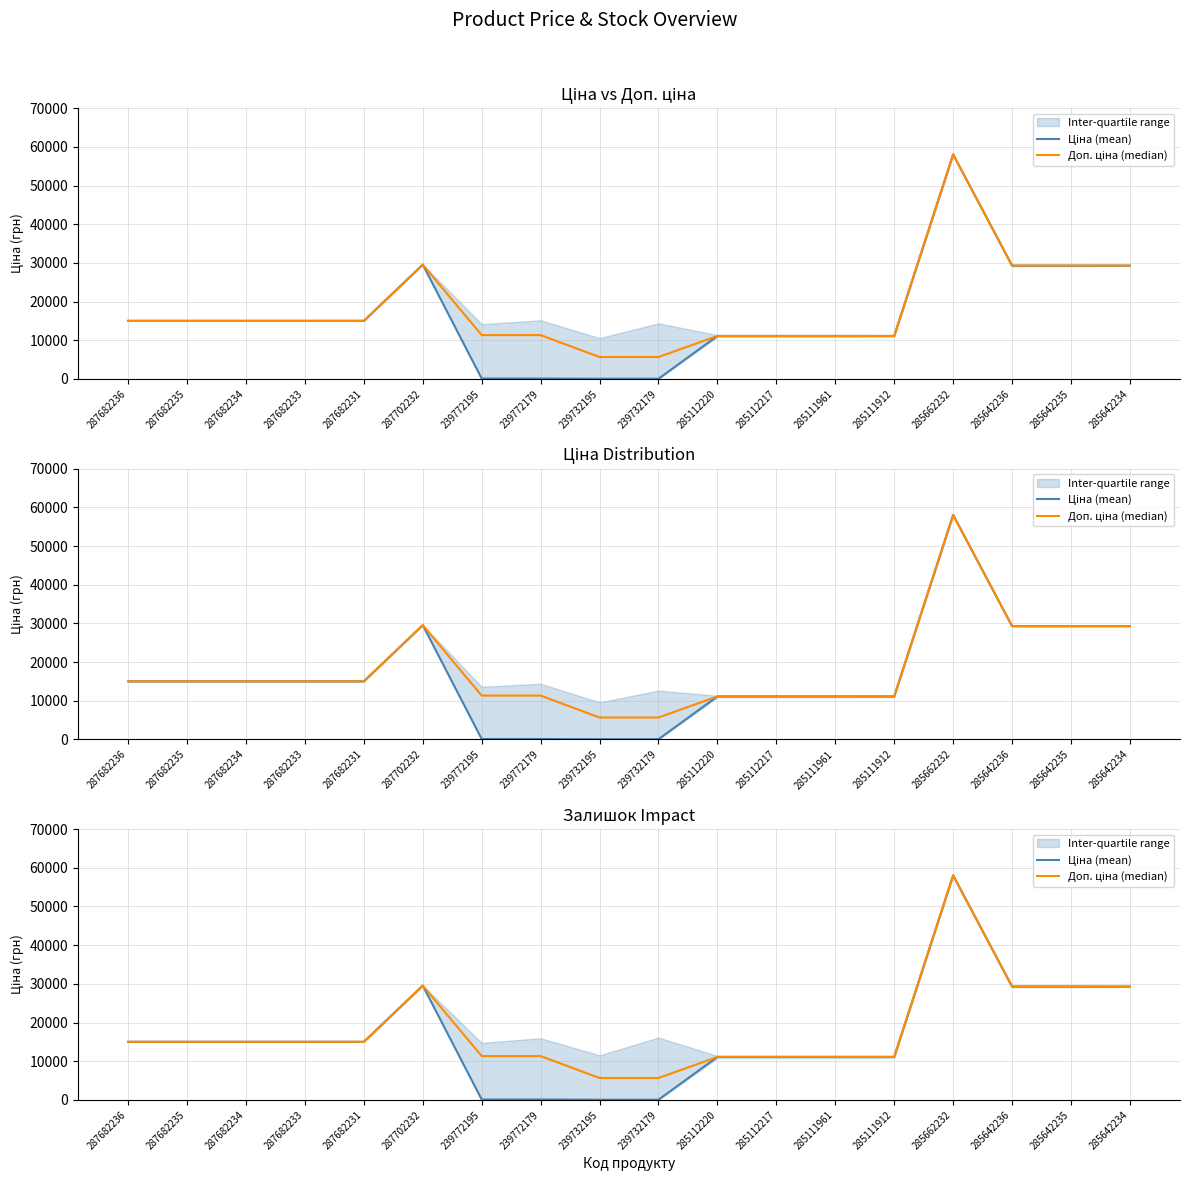

Between 287682236 and 287682234, which series saw the biggest shift?

Ціна (mean)